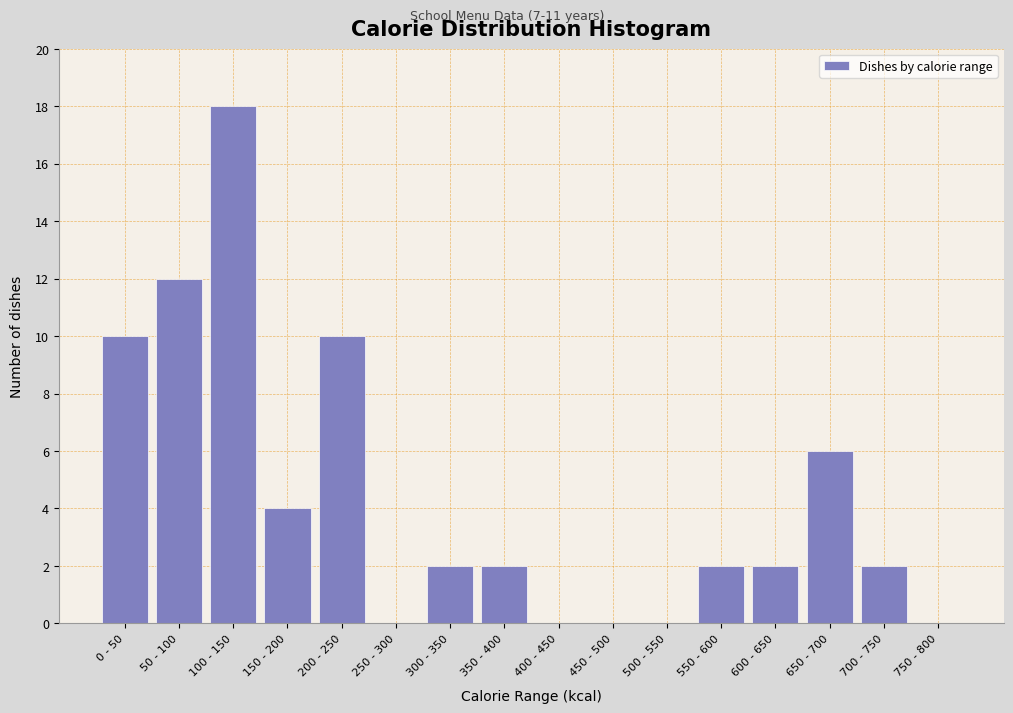

Reading left to right, what are all the values shown in this chart?

0 - 50=10	50 - 100=12	100 - 150=18	150 - 200=4	200 - 250=10	250 - 300=0	300 - 350=2	350 - 400=2	400 - 450=0	450 - 500=0	500 - 550=0	550 - 600=2	600 - 650=2	650 - 700=6	700 - 750=2	750 - 800=0